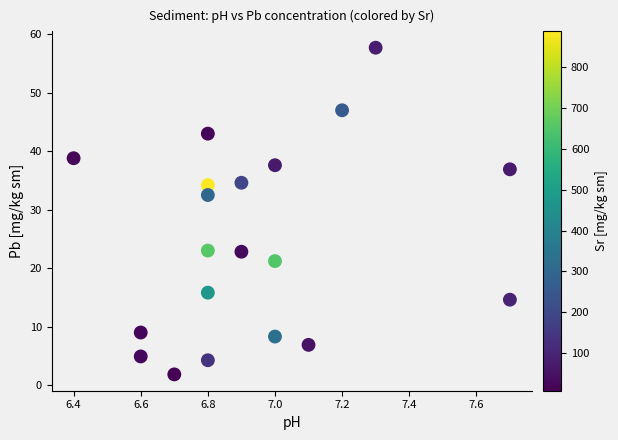

What is the range of X values (max minus min)?

1.3